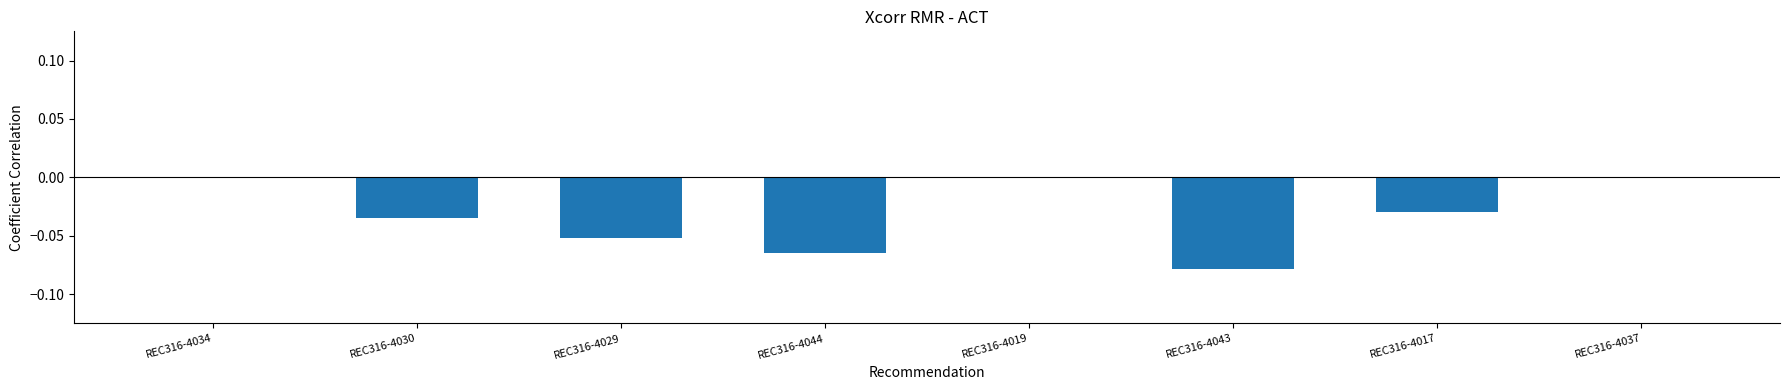

What is the change in value from REC316-4043 to REC316-4037?

+0.1